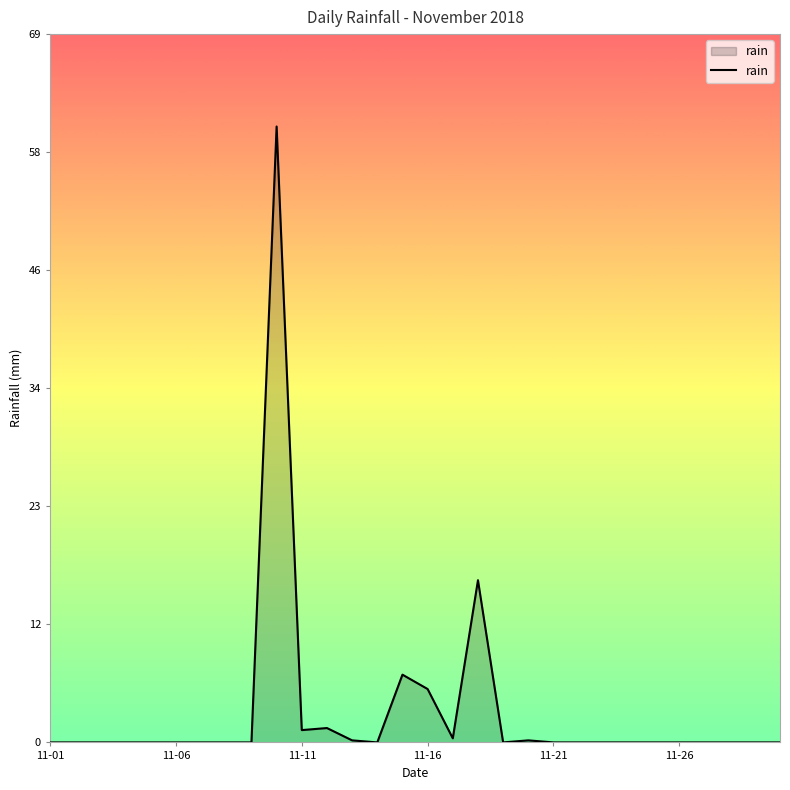

What is the greatest value displayed?

60.0